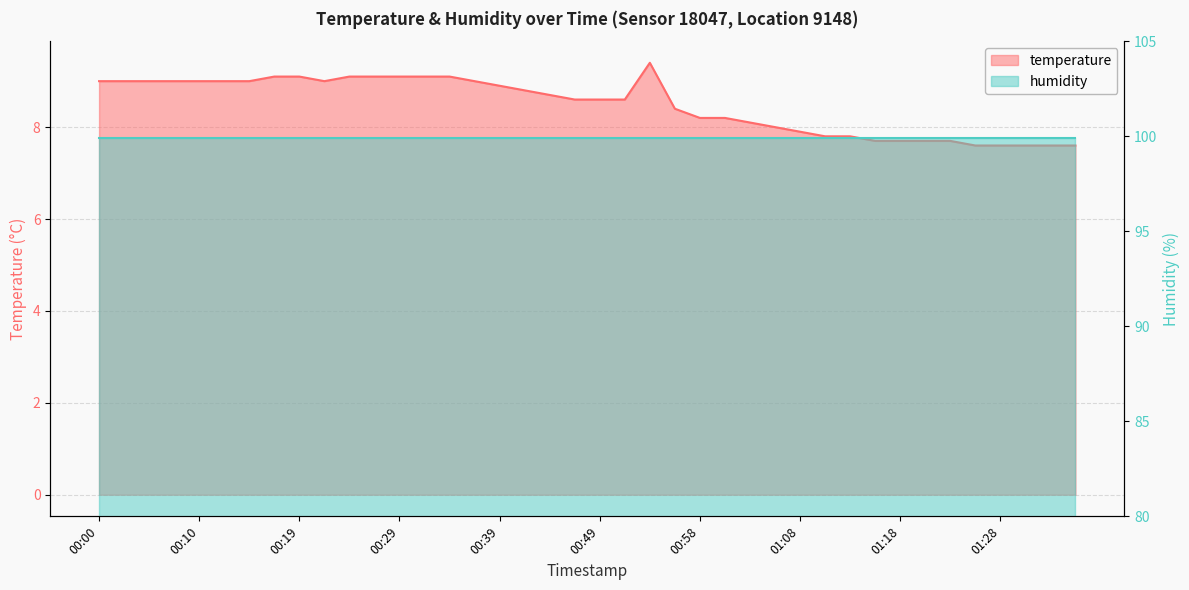

What is the sum of all values?

339.5